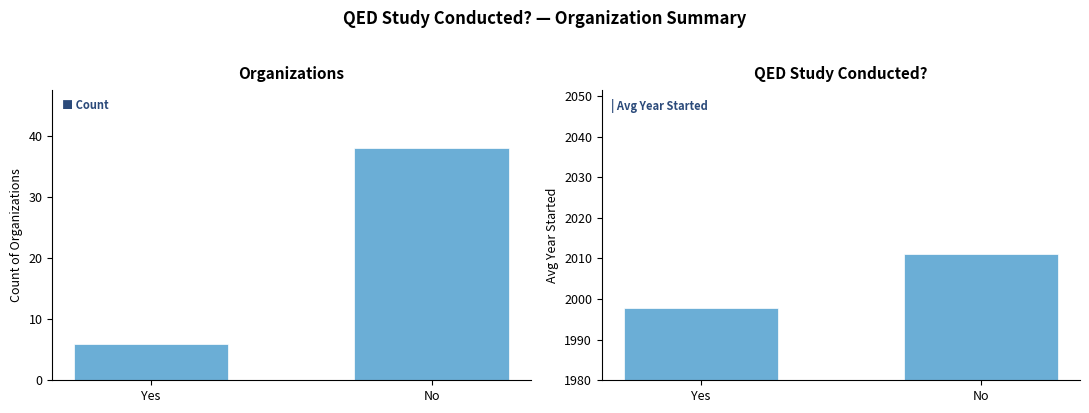

Which has a higher value, No or Yes?

No